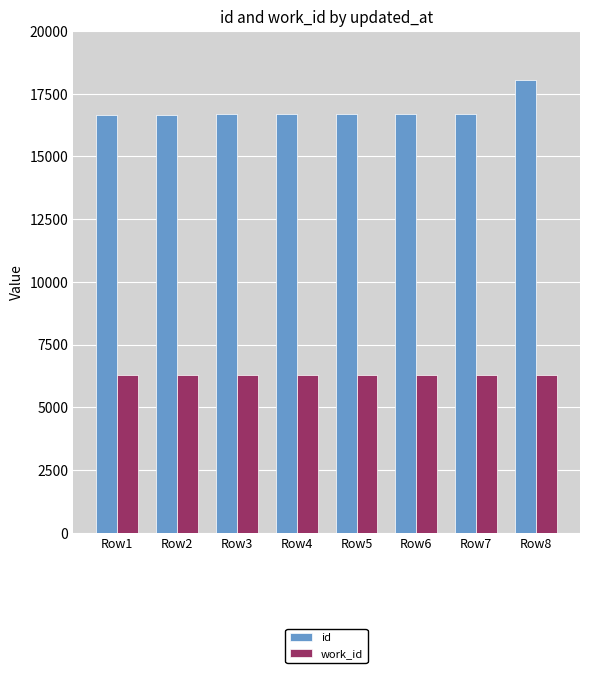

What is the total value across all series at Row5?

22966